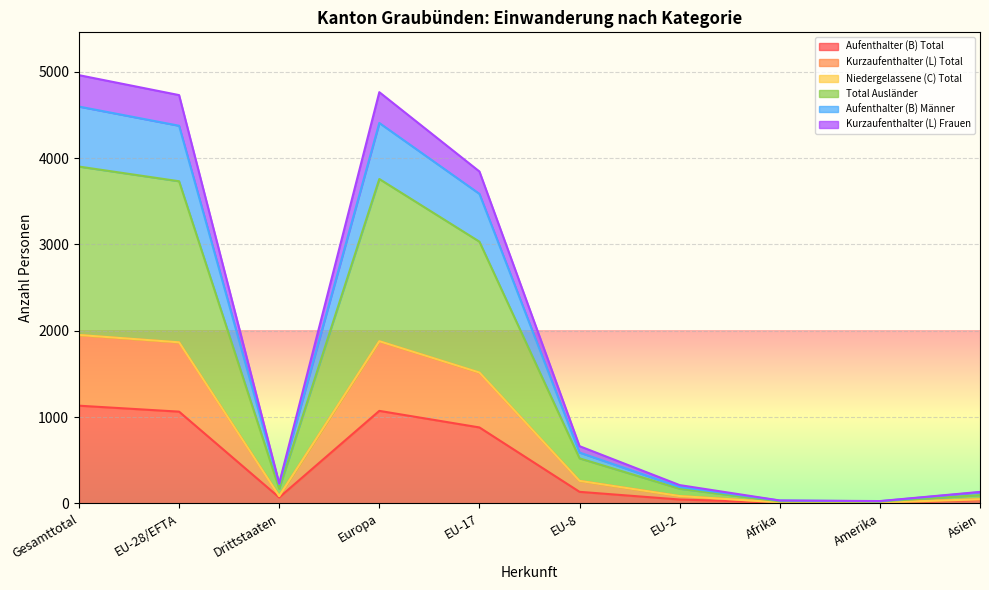

What is the highest value of the Total Ausländer series?

1951